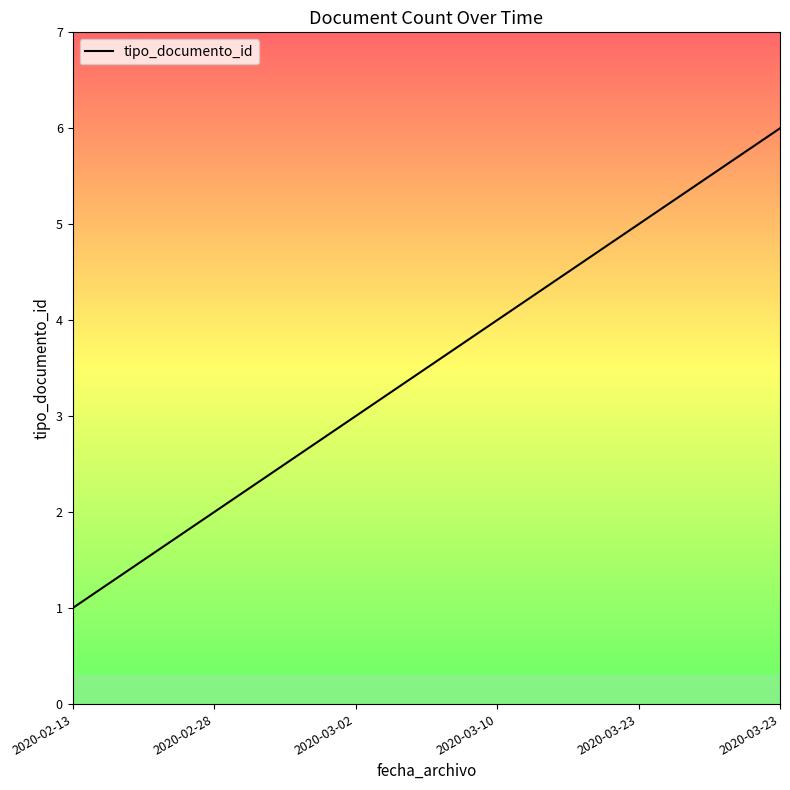

Count the number of categories in the chart.

6